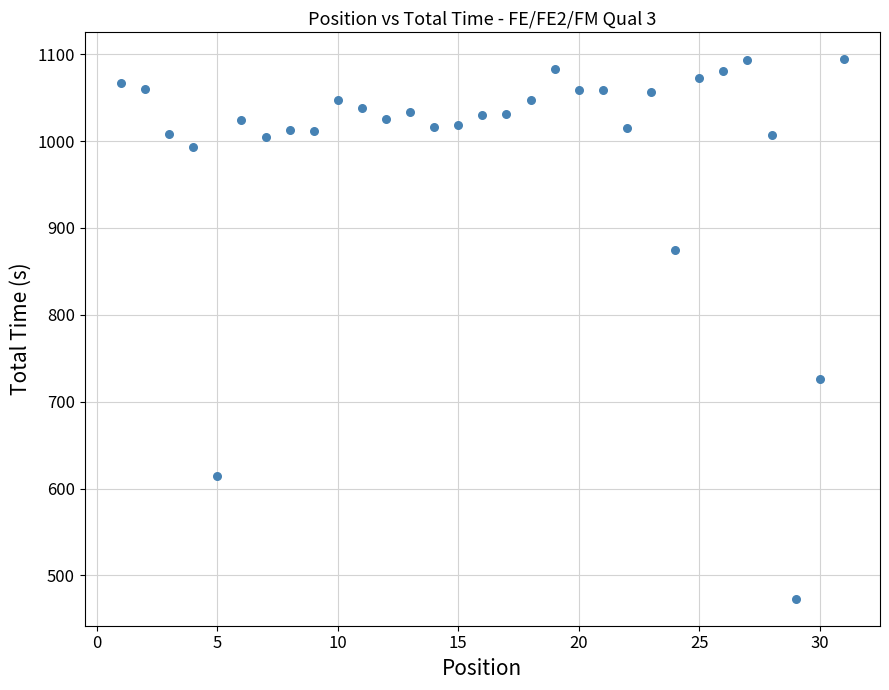

What is the range of Y values (max minus min)?

621.0